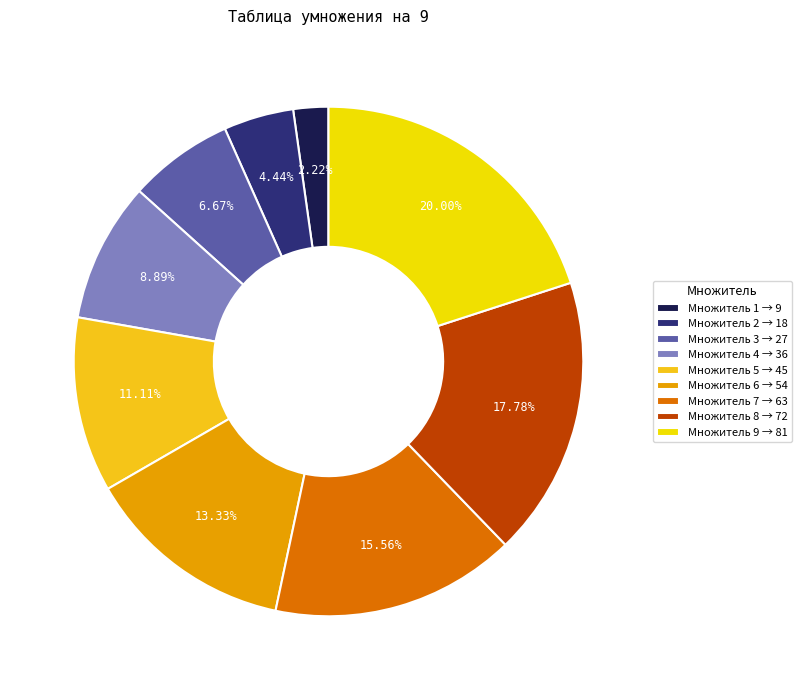

How many slices are in this pie chart?

9